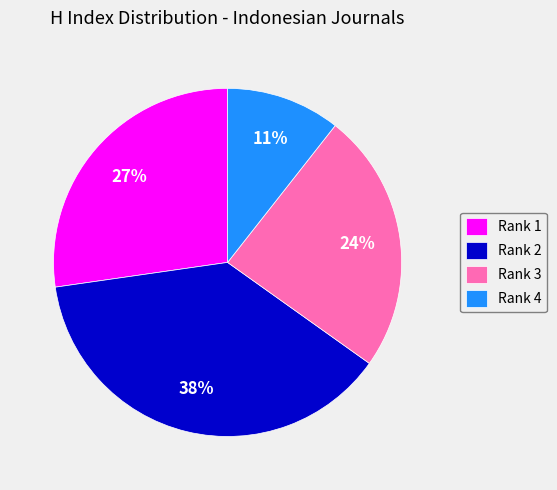

What percentage is the Rank 4 slice, to the nearest percent?

11%